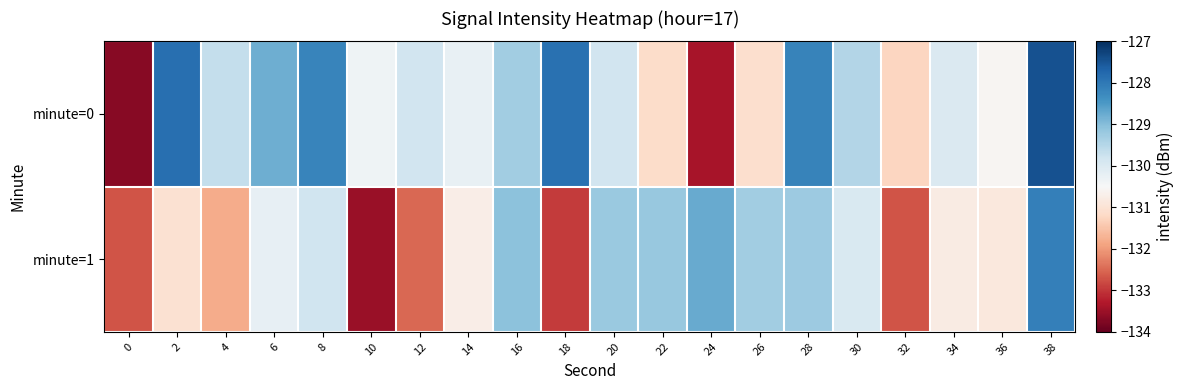

Reading right to left, extract all data points from this chart.

minute=0: 38=-127.4	36=-130.6	34=-130.0	32=-131.3	30=-129.5	28=-128.2	26=-131.1	24=-133.4	22=-131.1	20=-129.8	18=-127.9	16=-129.3	14=-130.2	12=-129.8	10=-130.4	8=-128.2	6=-128.8	4=-129.7	2=-127.9	0=-133.7
minute=1: 38=-128.1	36=-130.9	34=-130.8	32=-132.7	30=-130.0	28=-129.2	26=-129.3	24=-128.7	22=-129.2	20=-129.2	18=-133.0	16=-129.1	14=-130.7	12=-132.5	10=-133.5	8=-129.8	6=-130.2	4=-131.8	2=-131.0	0=-132.7